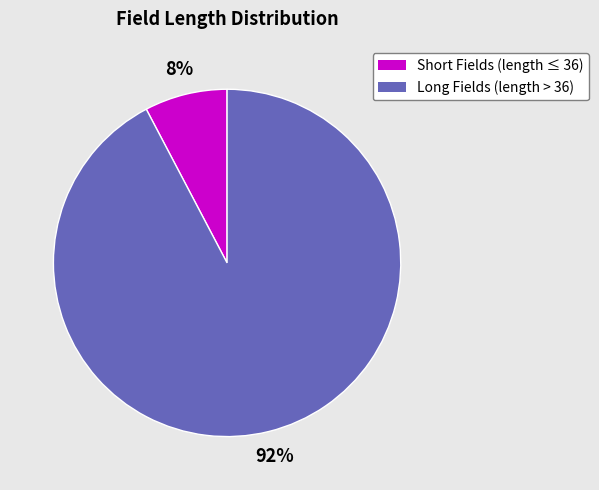

To the nearest percent, what is the average slice percentage?

50%